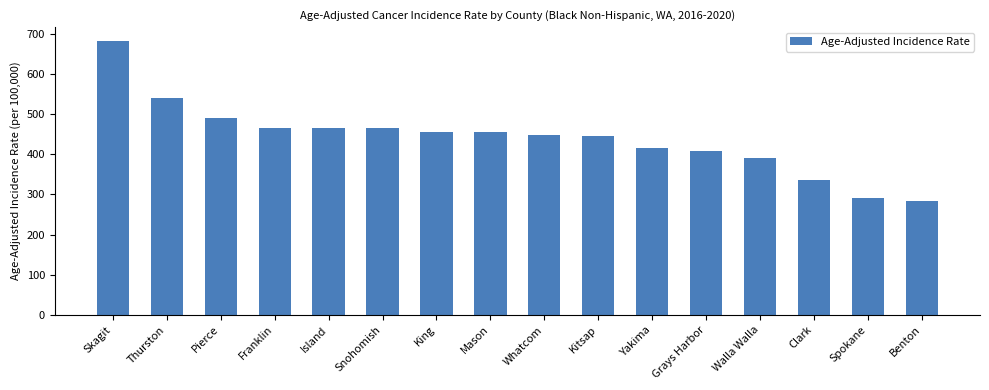

The chart shows a value of 163.2 at Mason. True or false?

False